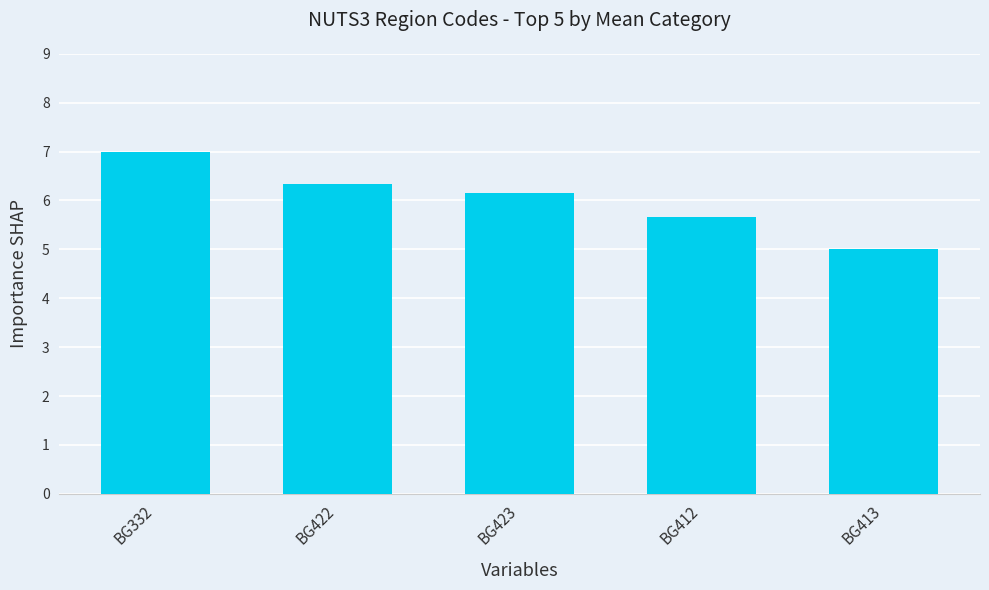

What is the approximate value at BG412?

5.7